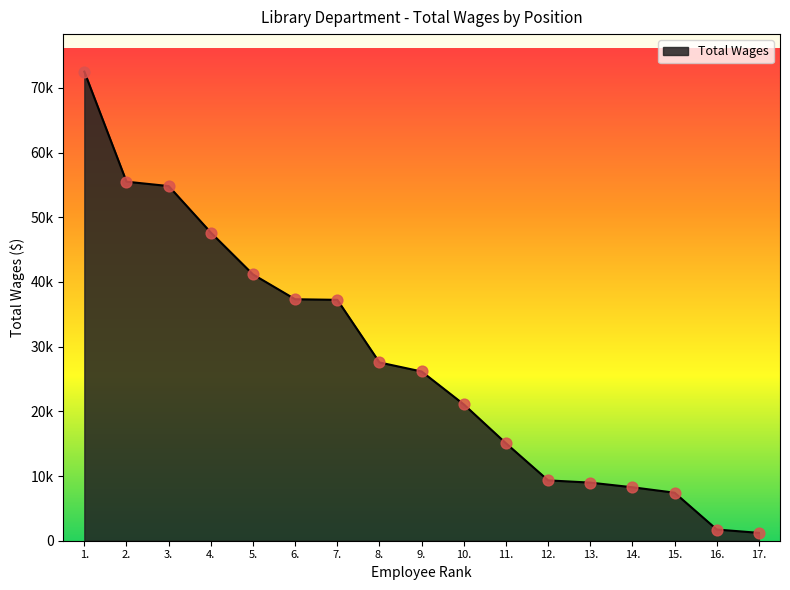

Between 12. and 9., which is larger?

9.